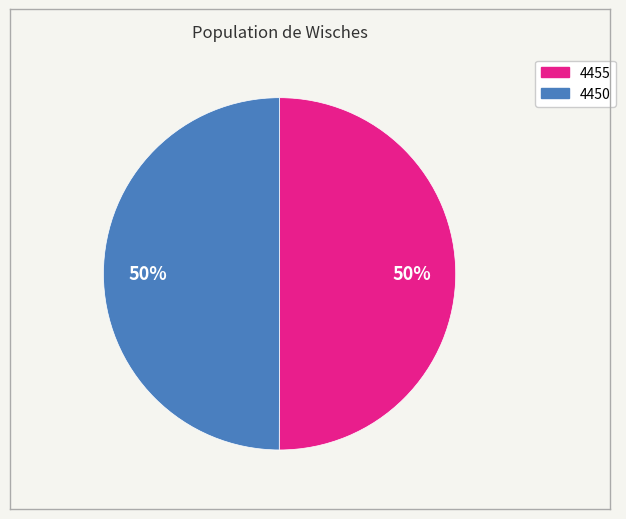

To the nearest percent, what portion does 4450 represent?

50%